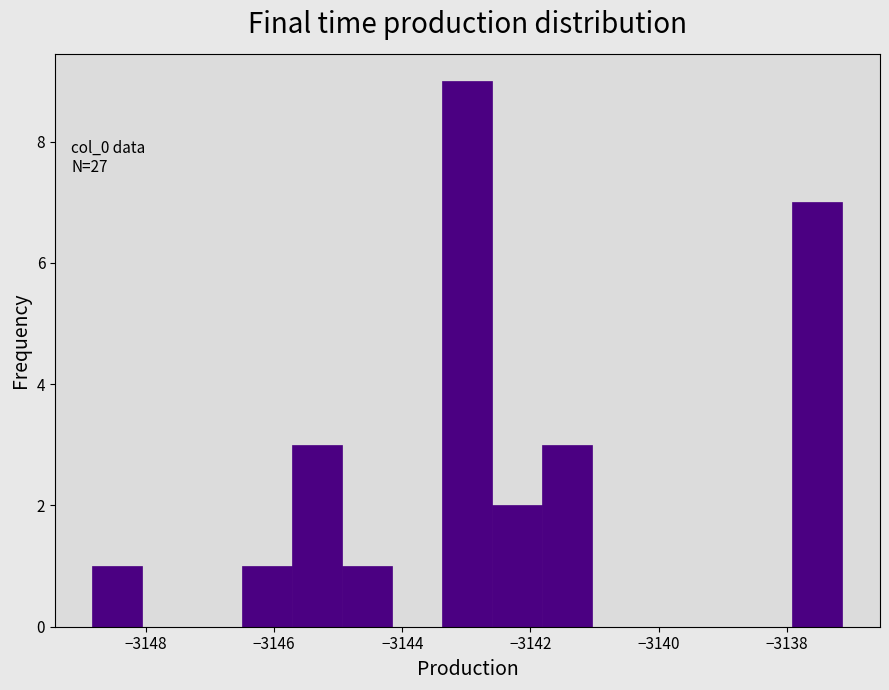

Read against the x-axis, roughly where is the centre of the tallest bar?

-3143.0